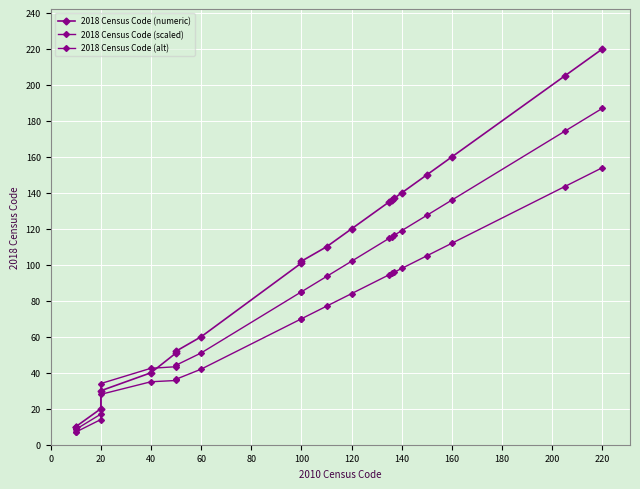

What is the difference between the maximum and second lowest values in the 2018 Census Code (scaled) series?

178.5